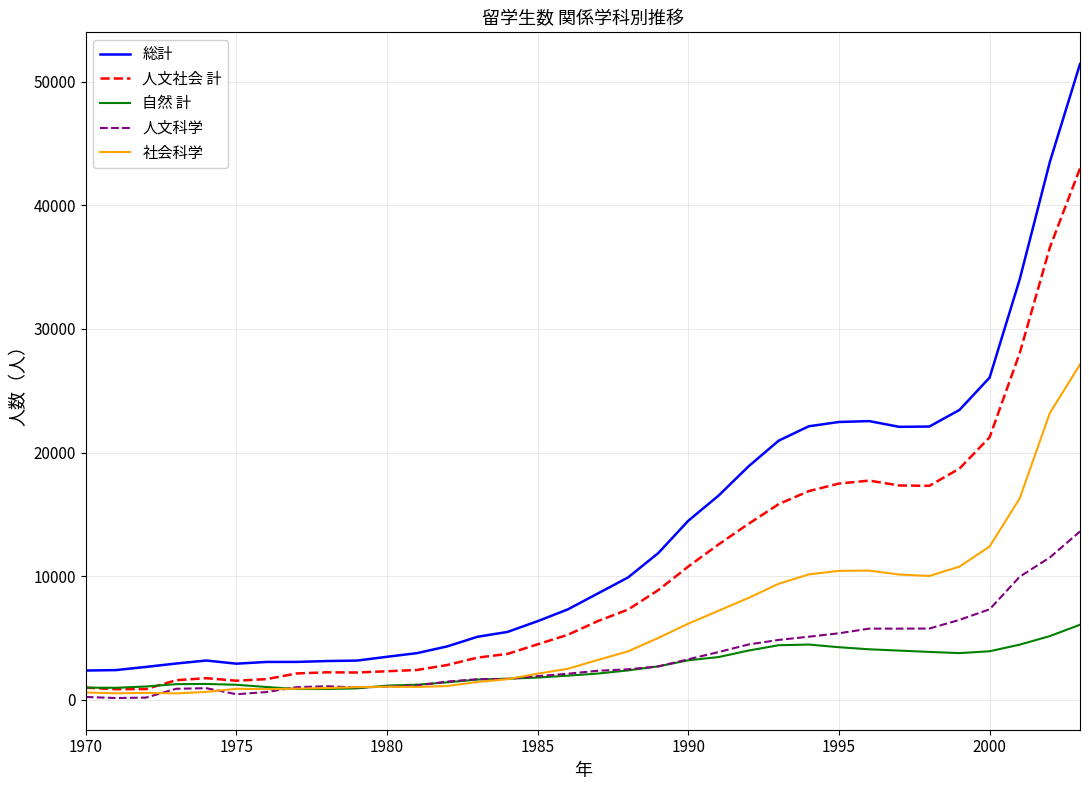

Which series has the largest total across all categories?

総計